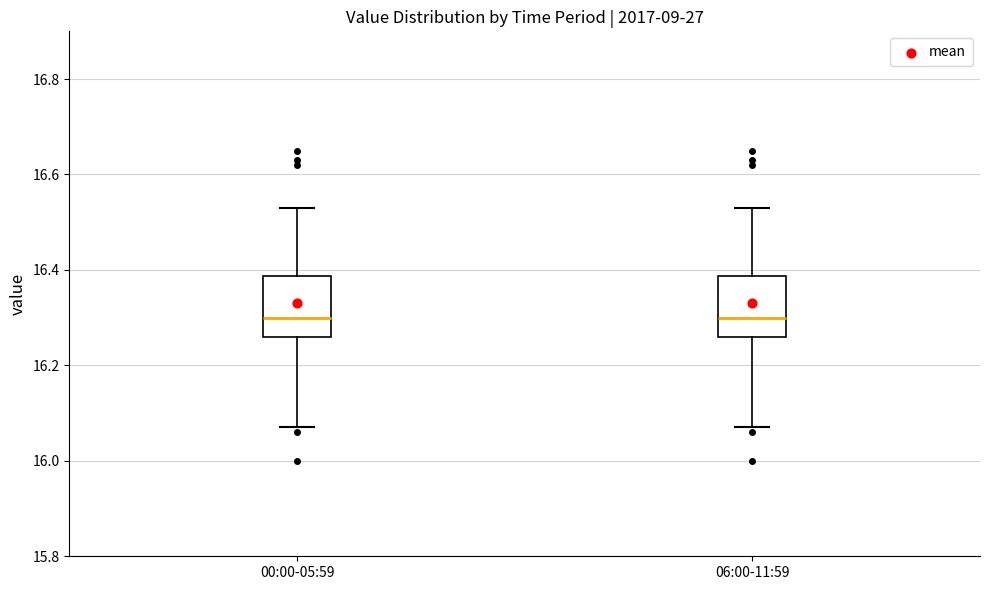

Reading left to right, read every box against the y-axis: the position of its median line, the range the box covers, and the ends of its whiskers. The values are not printed on the chart, so give them approximately, as read against the axis.

00:00-05:59: median 16.30, box 16.26 to 16.38, whiskers 16.08 to 16.54
06:00-11:59: median 16.30, box 16.26 to 16.38, whiskers 16.08 to 16.54